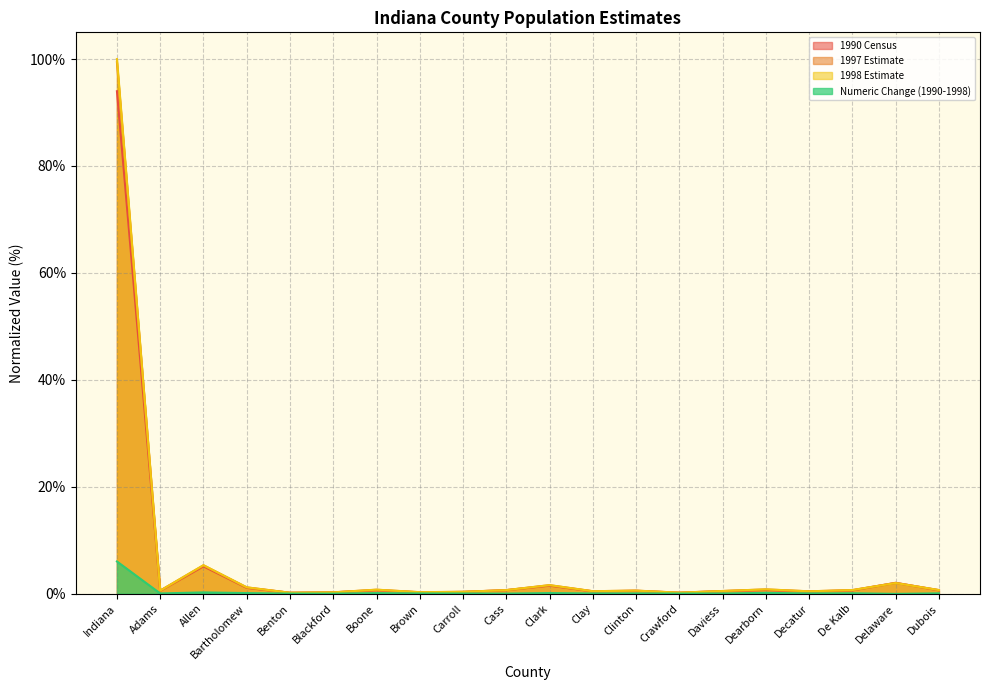

Where is 1998 Estimate nearest to the value 50?

Allen